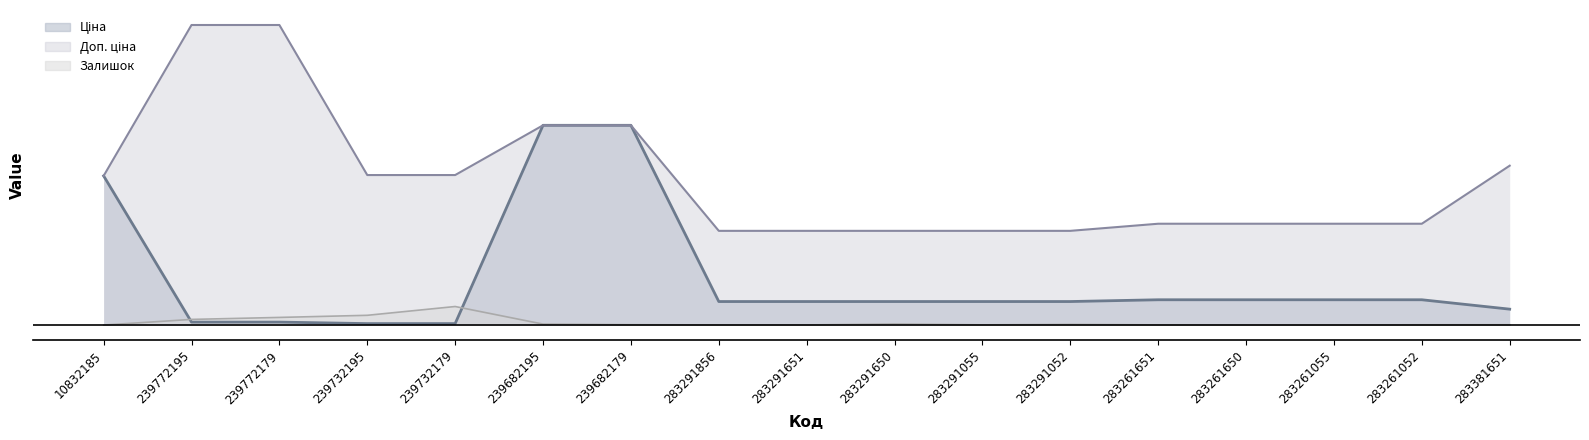

True or false: Залишок has more than 1 points higher than both neighbors.

True